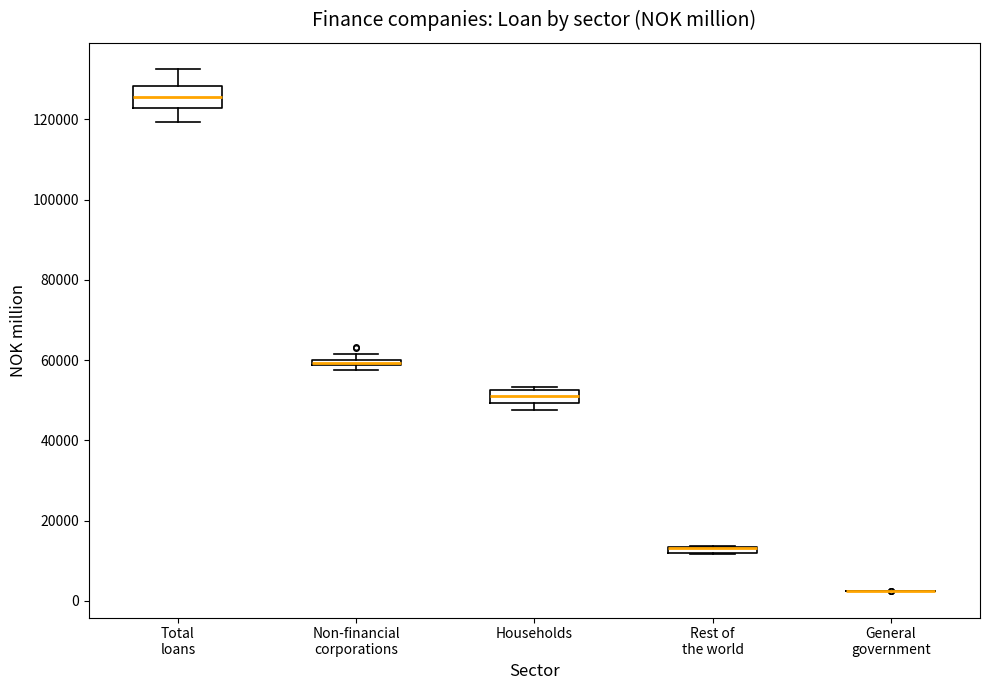

Where is the upper edge of the box for Rest of the world on the y-axis? The values are not printed on the chart, so give them approximately, as read against the axis.

14000